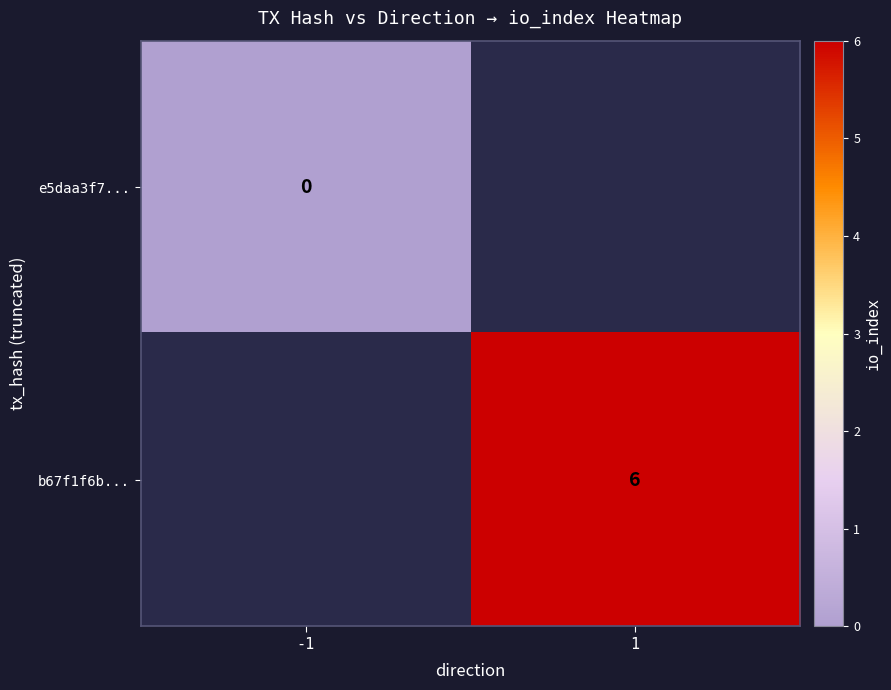

The value of b67f1f6b... at 1 is 6.0. True or false?

True